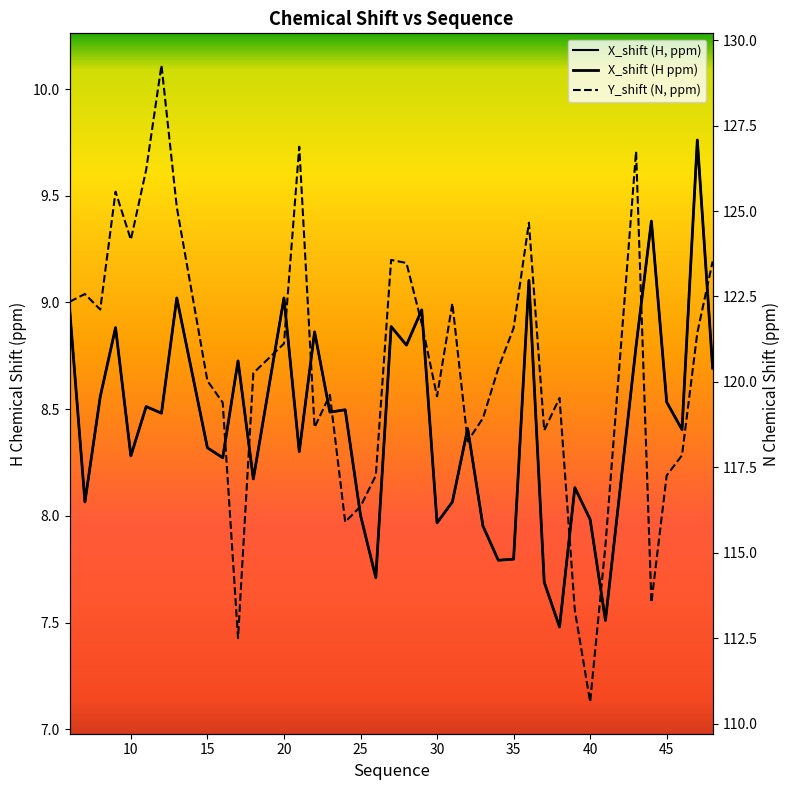

Which series has the largest range (max minus min)?

Y_shift (N, ppm)